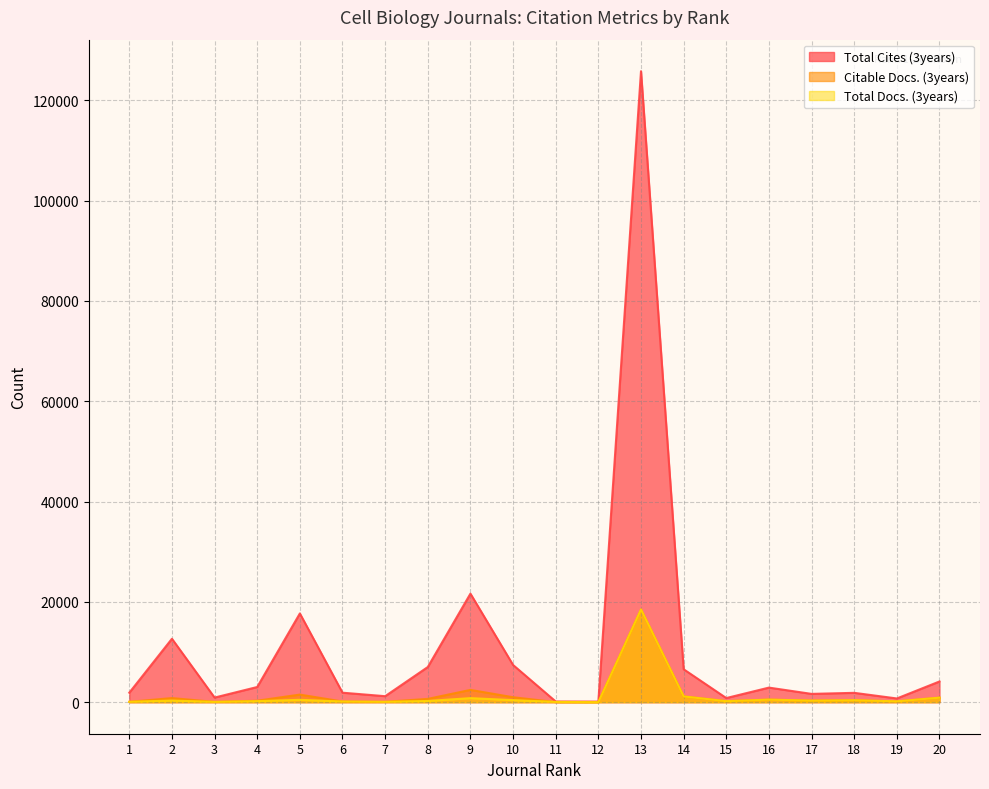

How many positive values does the Total Docs. (3years) series have?

19